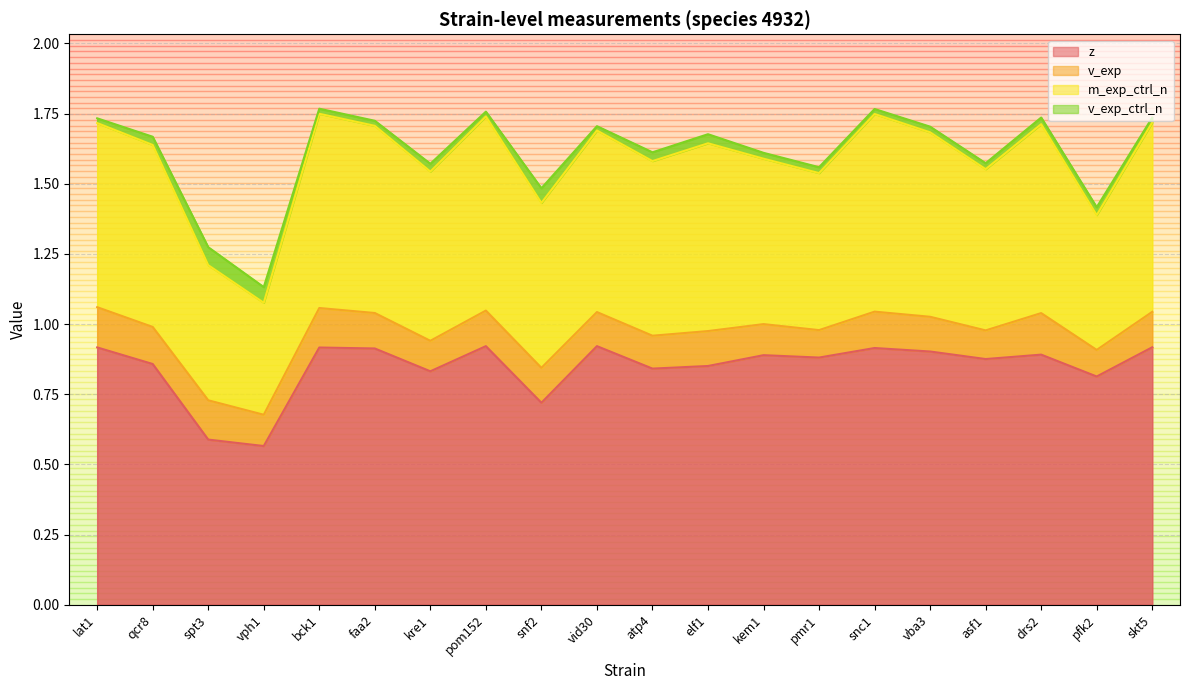

Between faa2 and vba3, which series saw the biggest shift?

z